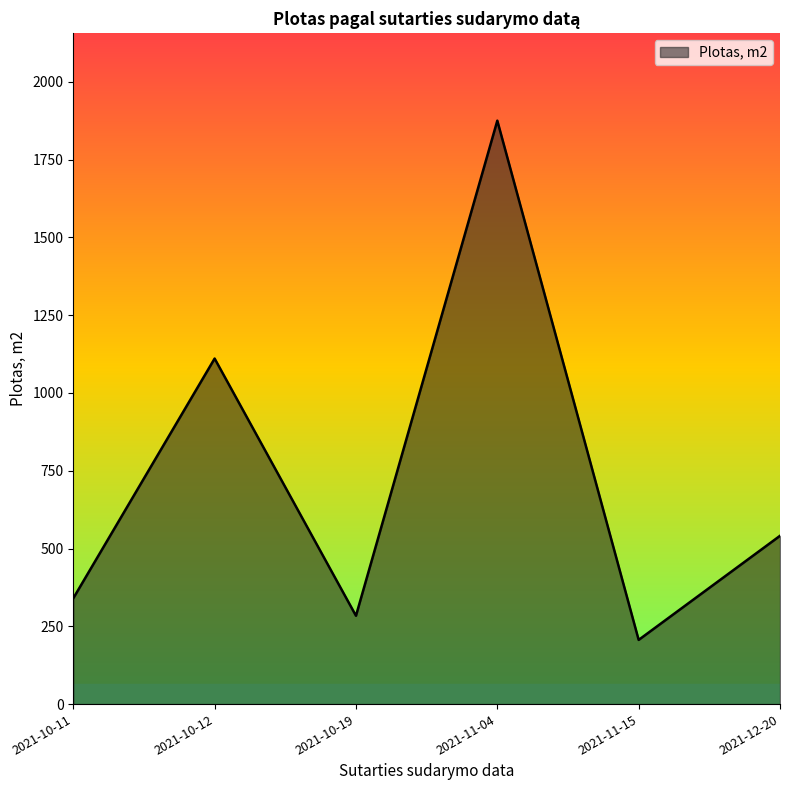

List the labels in order of value, smallest first.

2021-11-15, 2021-10-19, 2021-10-11, 2021-12-20, 2021-10-12, 2021-11-04